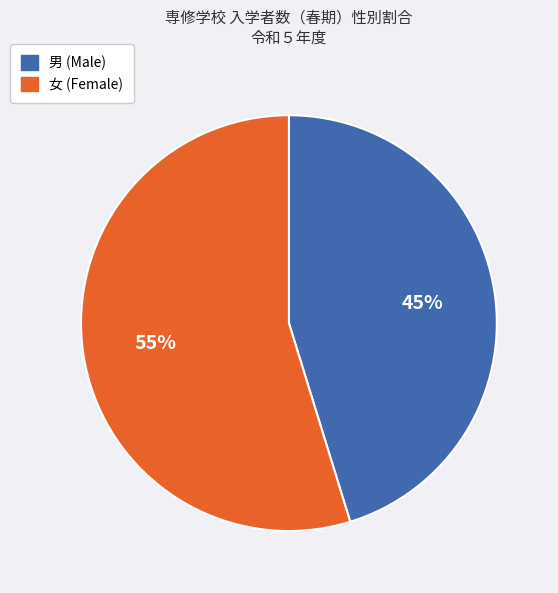

How many slices are in this pie chart?

2